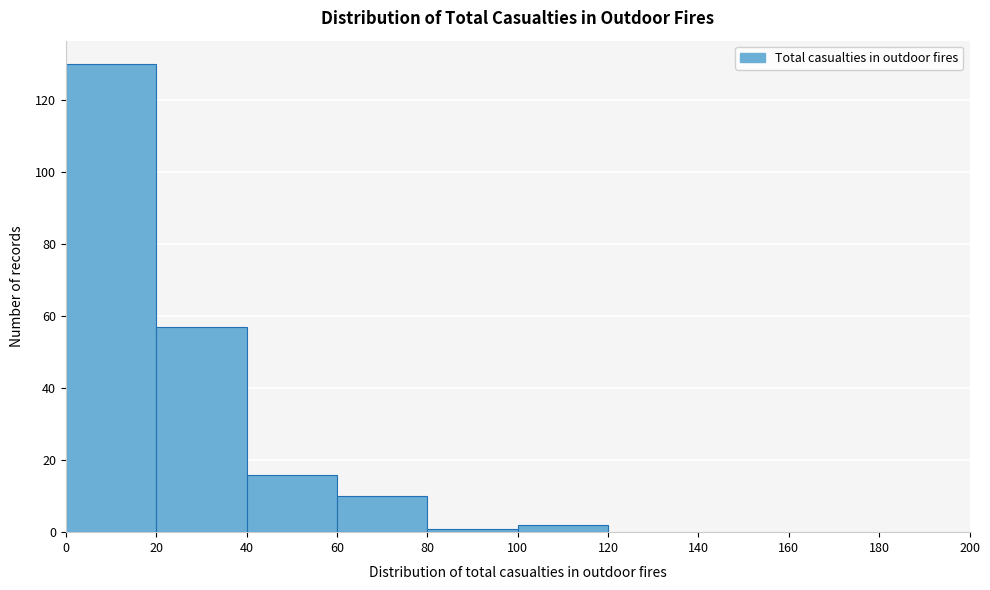

Over which range of the x-axis is the bar tallest?

0 to 20